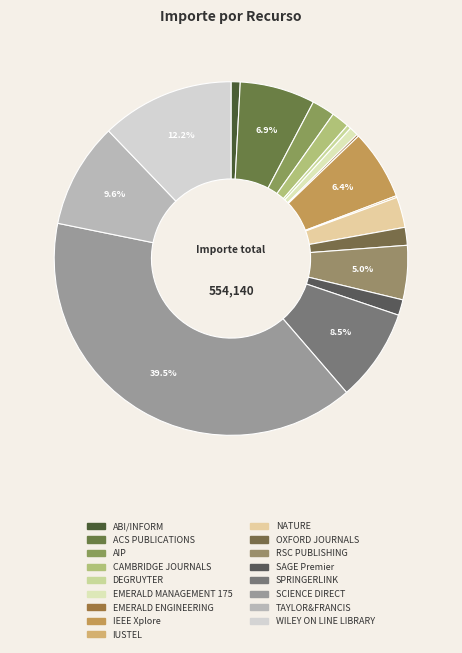

Does WILEY ON LINE LIBRARY represent more than half of the total?

No